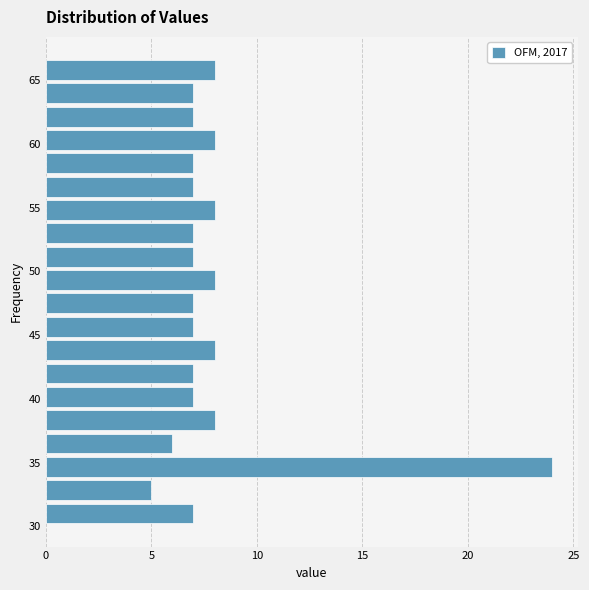

Around what value on the y-axis is the longest bar? Give the approximate position of its centre, as read against the axis.

34.5